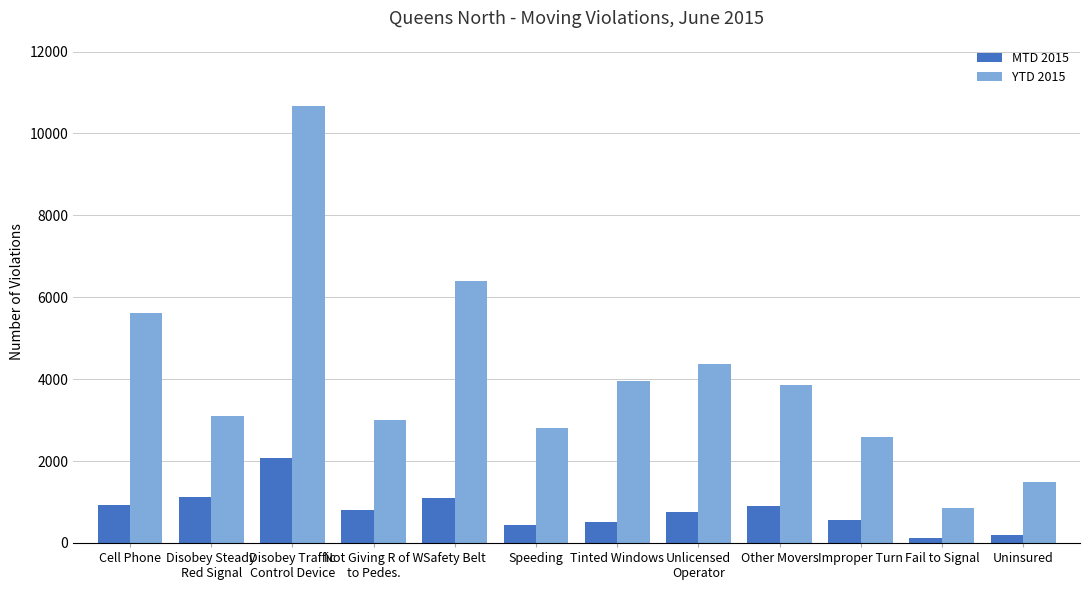

What are all the series names shown in the legend?

MTD 2015, YTD 2015